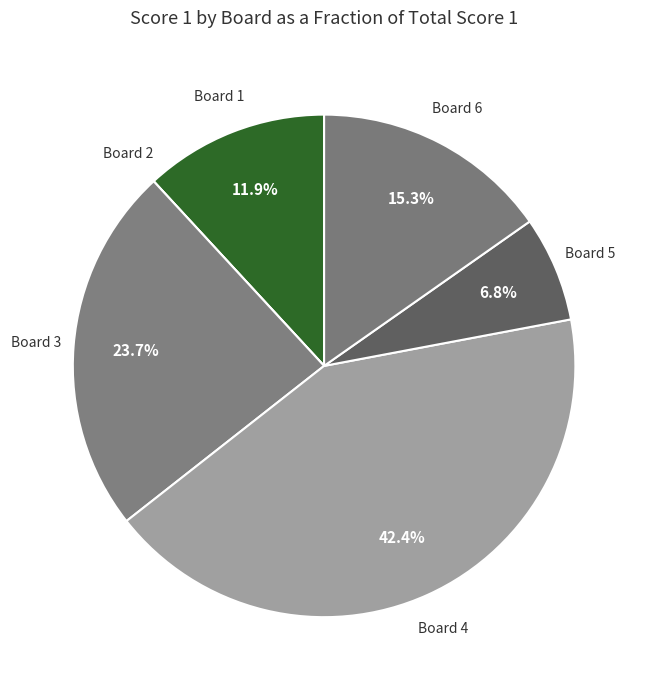

What is the largest slice in the pie chart?

Board 4